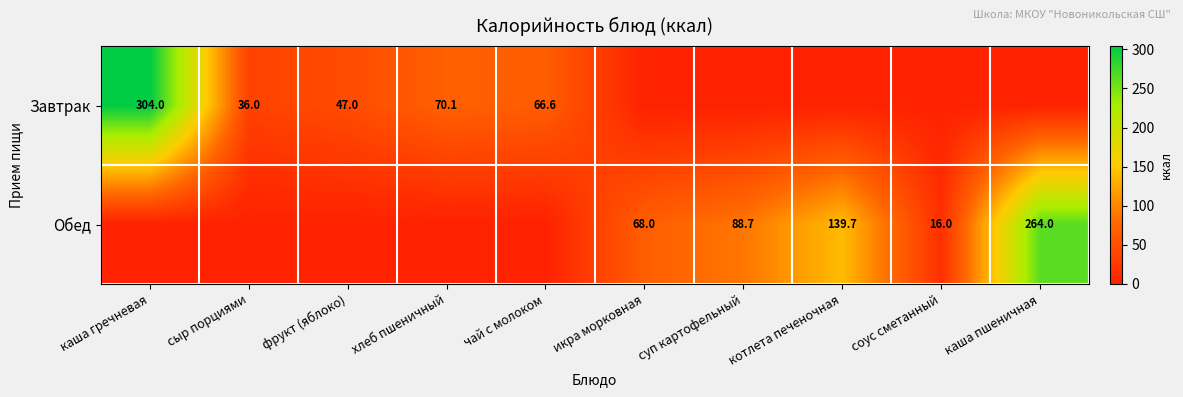

True or false: Обед has a value of 352.7 at каша пшеничная.

False